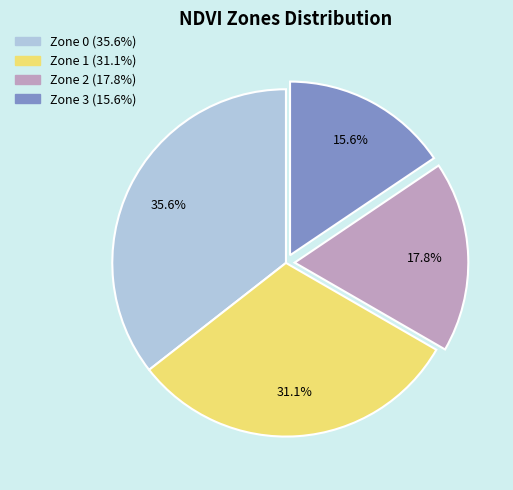

Which slice is the largest?

Zone 0